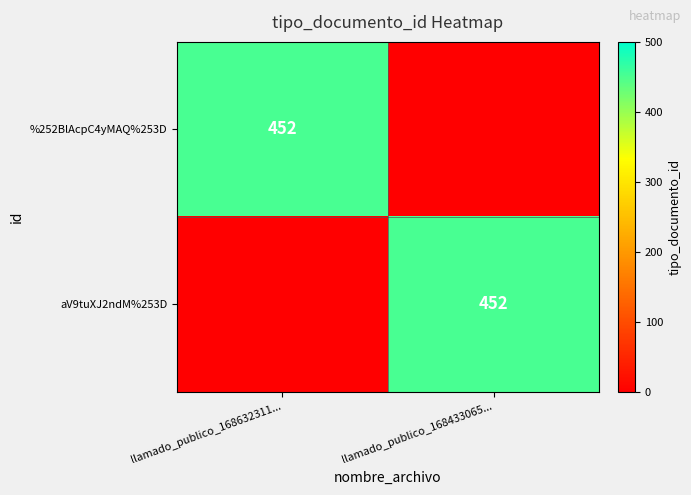

The value of %252BlAcpC4yMAQ%253D at llamado_publico_168632311... is 650. True or false?

False